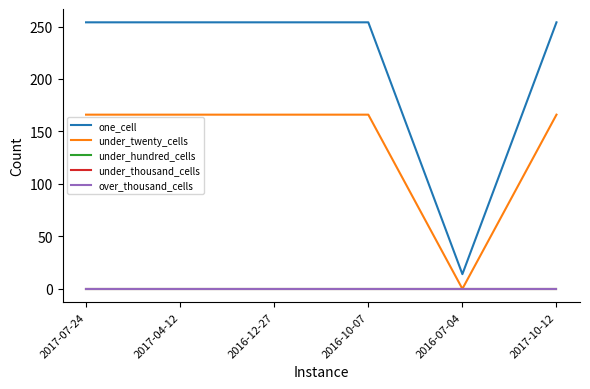

Does the chart have visible grid lines?

No